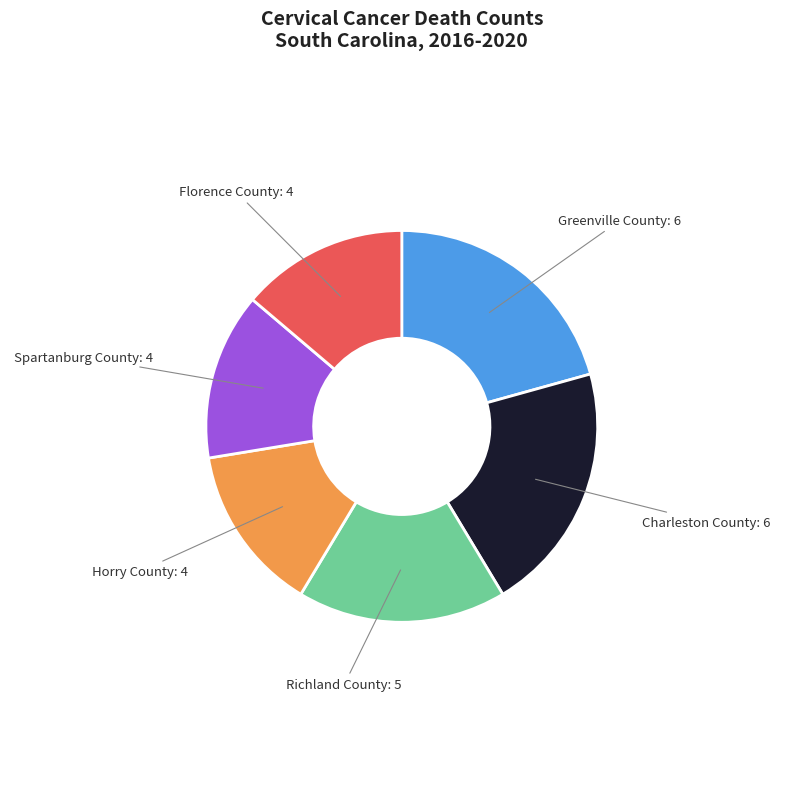

Is there any slice that represents more than half of the pie?

No